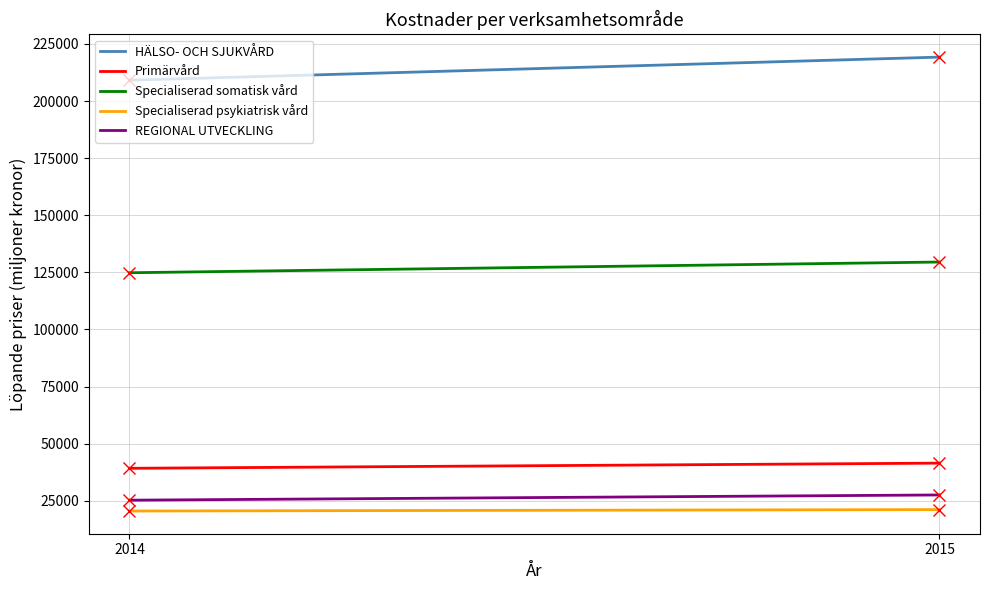

Reading right to left, list all the values displayed in this chart.

HÄLSO- OCH SJUKVÅRD: 219234	209120
Primärvård: 41455	39188
Specialiserad somatisk vård: 129511	124815
Specialiserad psykiatrisk vård: 21110	20482
REGIONAL UTVECKLING: 27520	25230